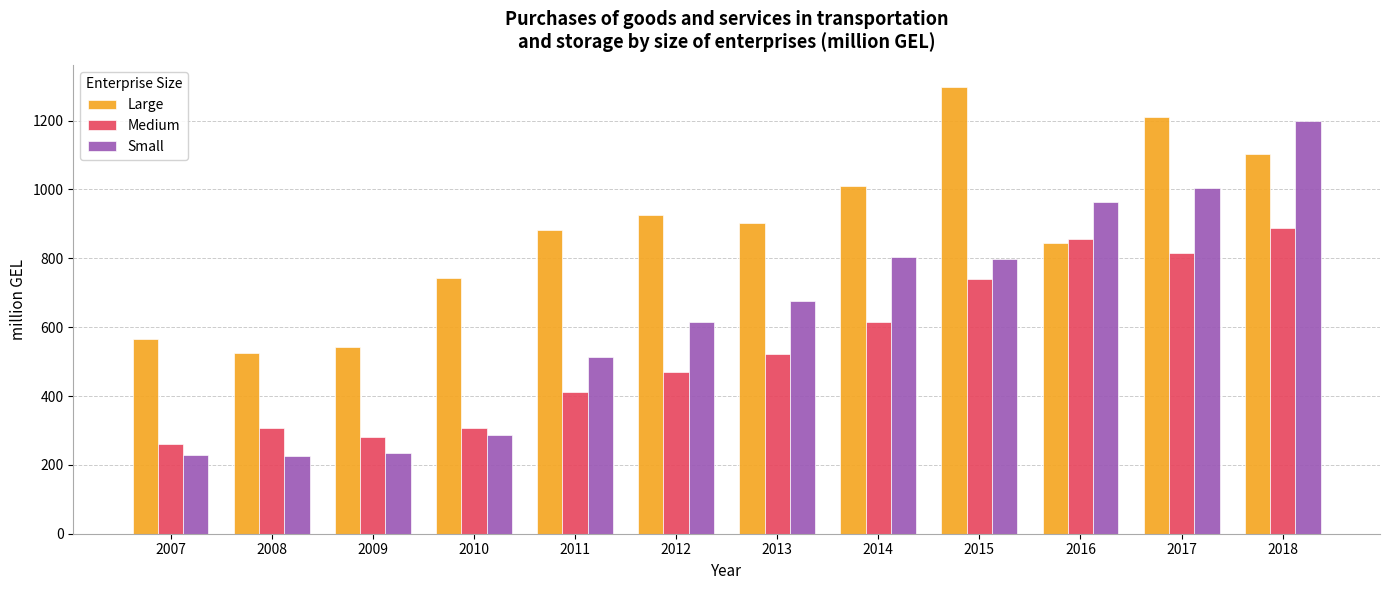

What is the average value of the Small series?

629.0